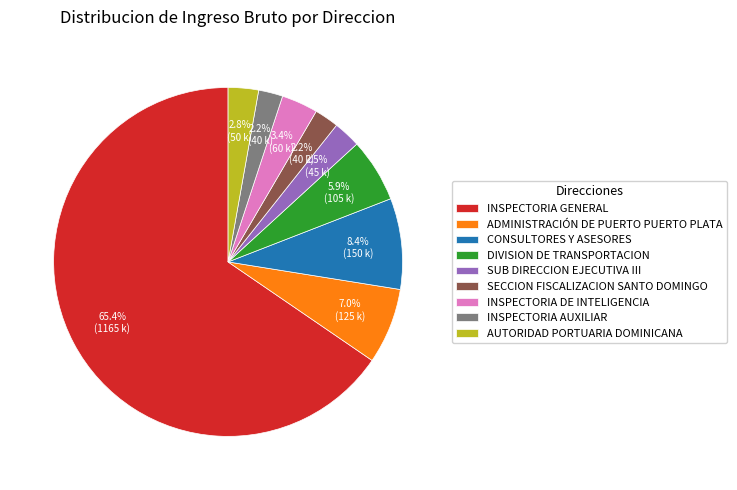

Is there any slice that represents more than half of the pie?

Yes